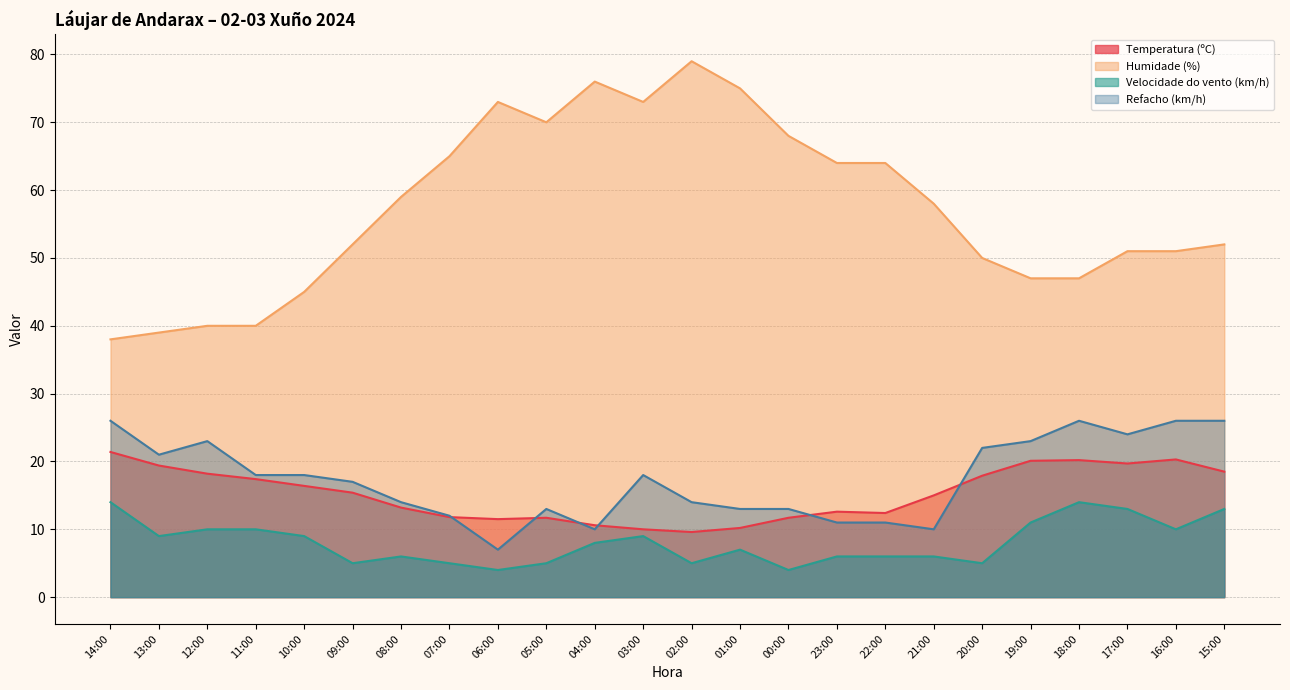

True or false: Velocidade do vento (km/h) has a value of 8.0 at 04:00.

True